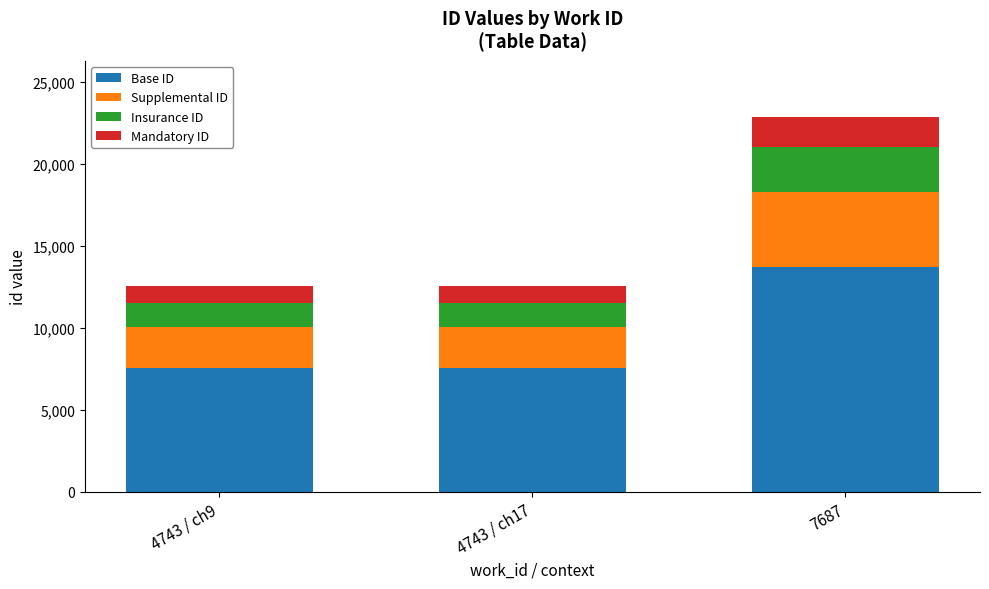

What is the maximum value for Base ID?

13705.8